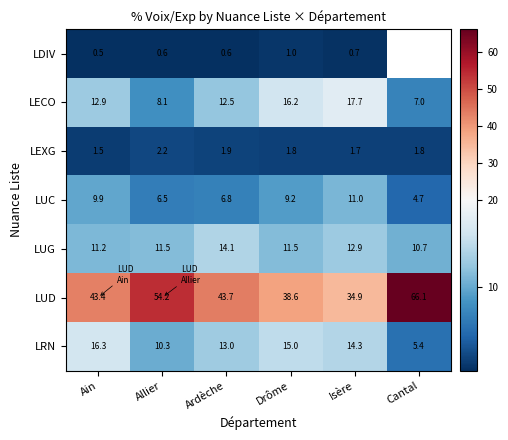

Is it true that LDIV equals 0.9 at Allier?

False